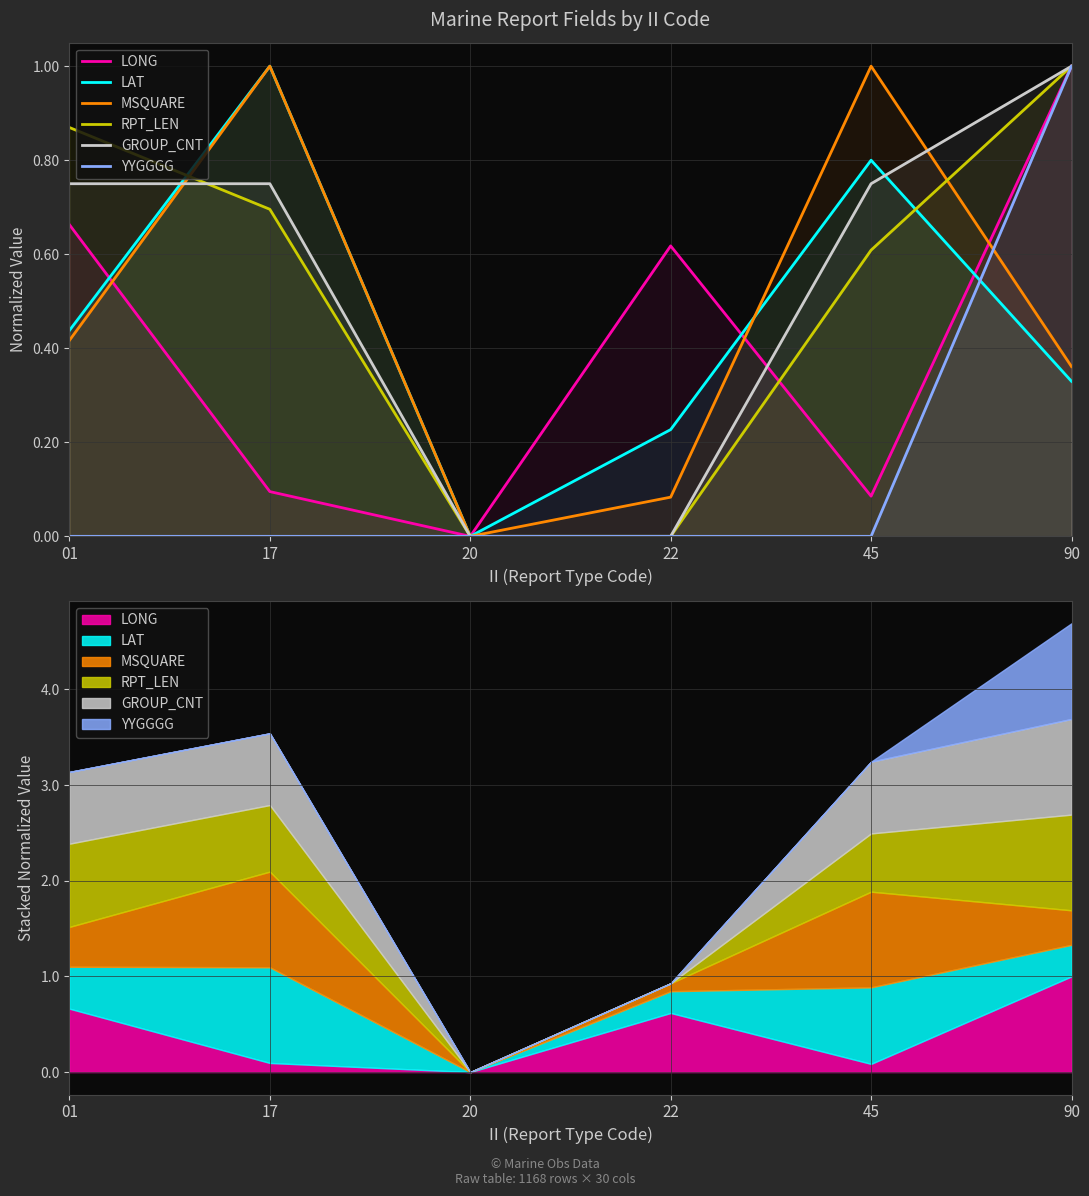

Which category has the highest value across all series?

90